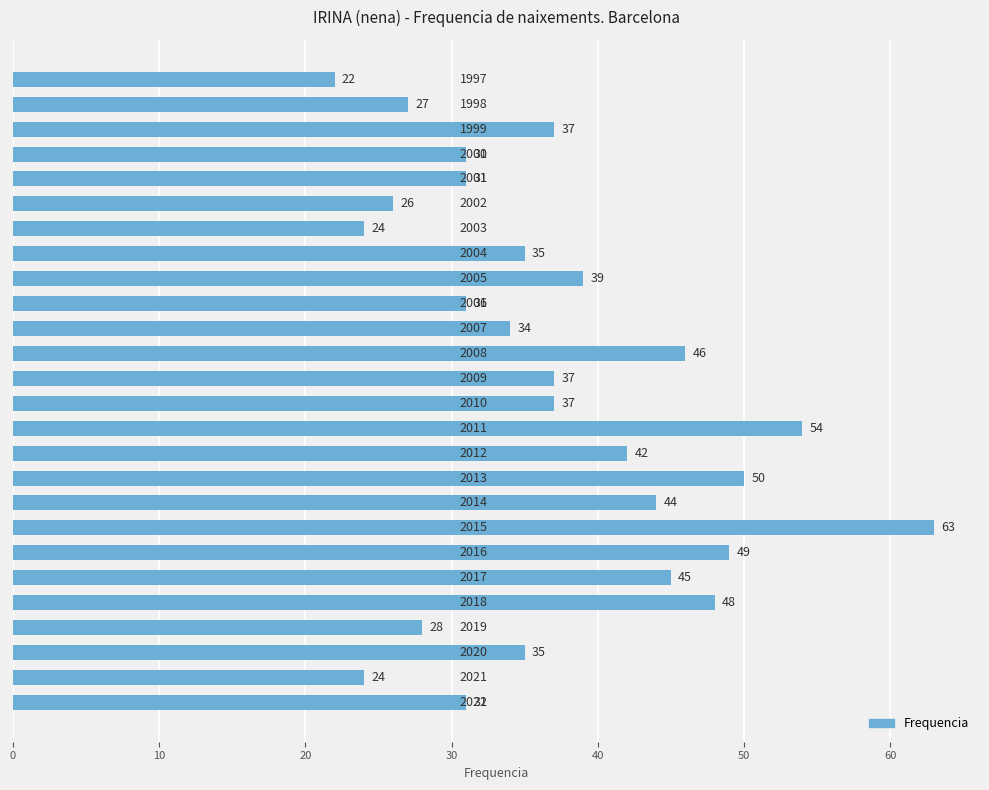

How many distinct data groups are displayed?

1